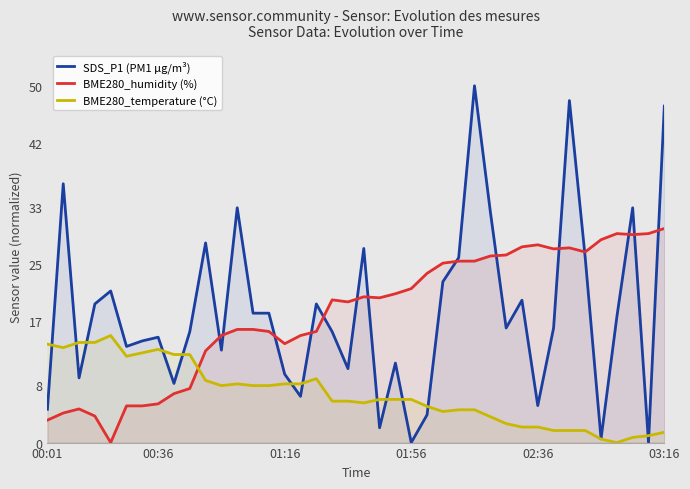

How many data points in BME280_humidity (%) are above 20?

21